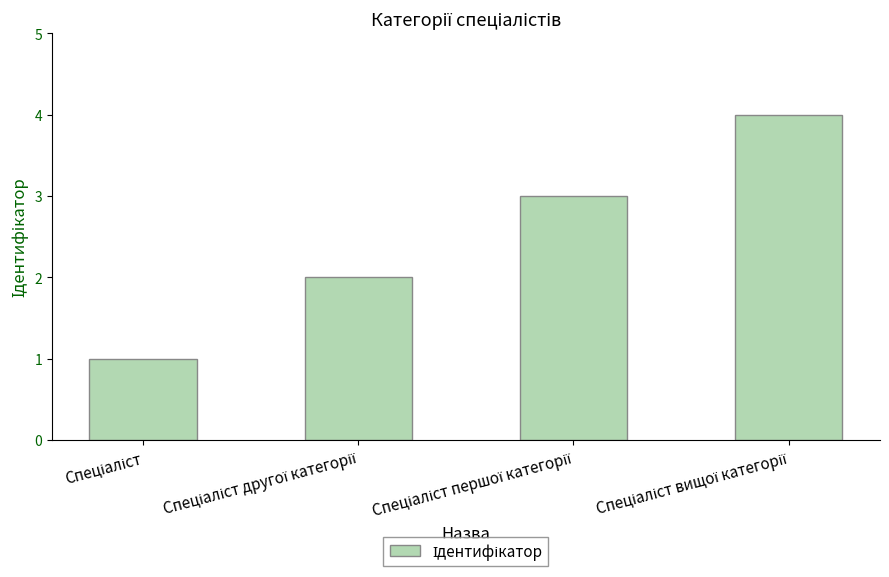

What is the sum of all values?

10